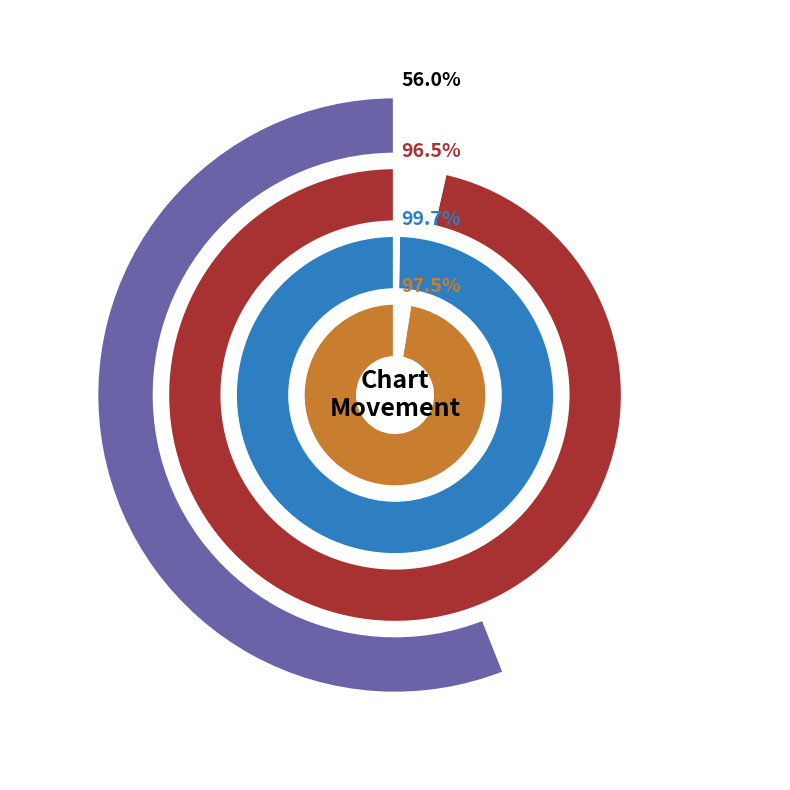

What percentage is NOT represented by down?

56.0%